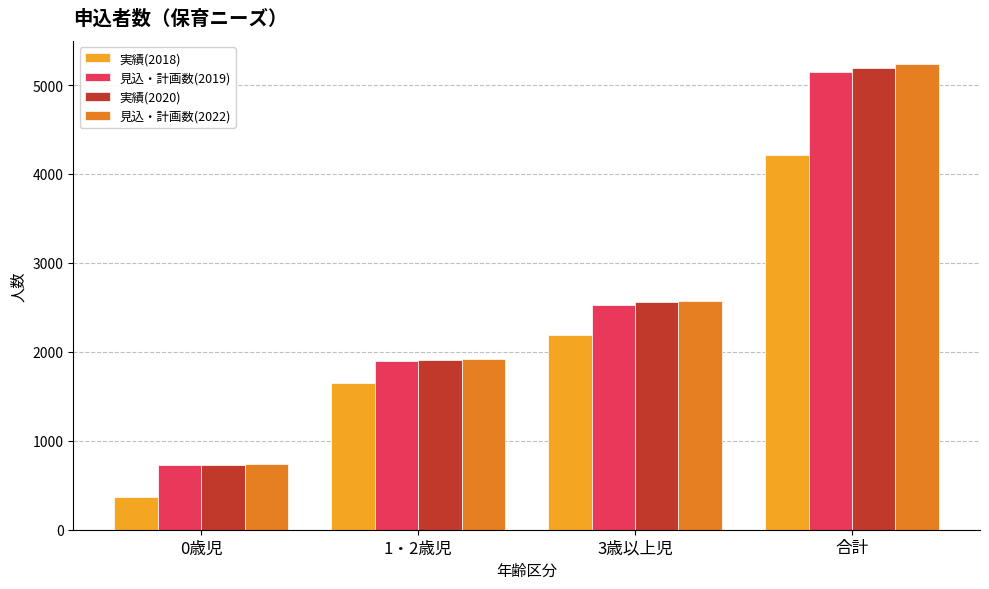

Which series has the widest spread of values?

見込・計画数(2022)